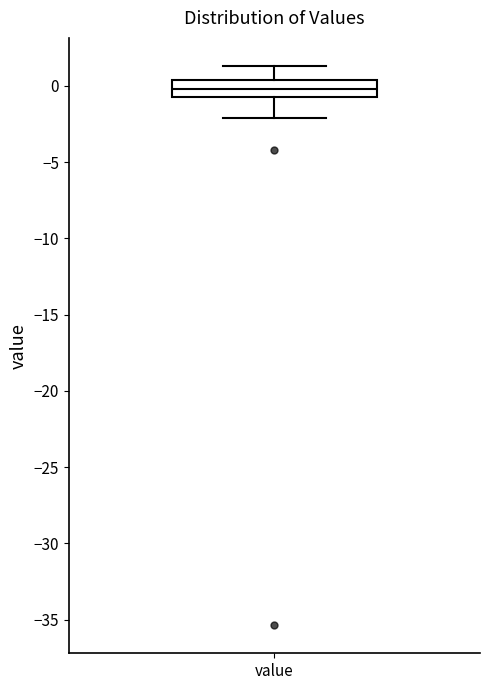

Transcribe this box plot: give where the median line is, the range the box spans, and where the two whiskers end, as read against the y-axis. The values are not printed on the chart, so give them approximately, as read against the axis.

median 0.0, box -0.5 to 0.5, whiskers -2.0 to 1.5